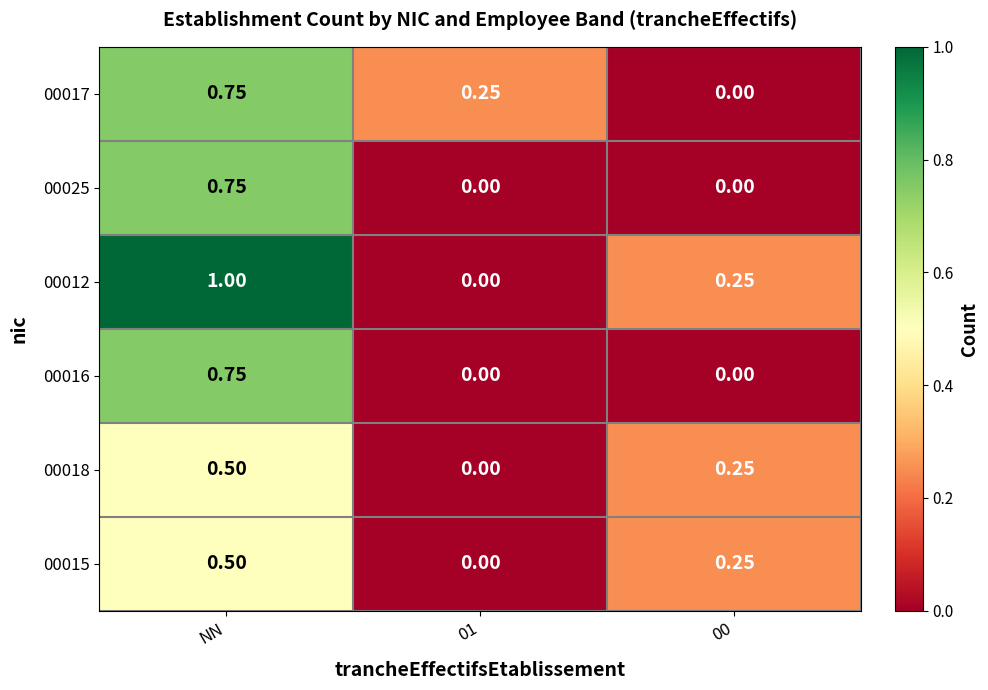

At which category is the sum across all series the highest?

NN